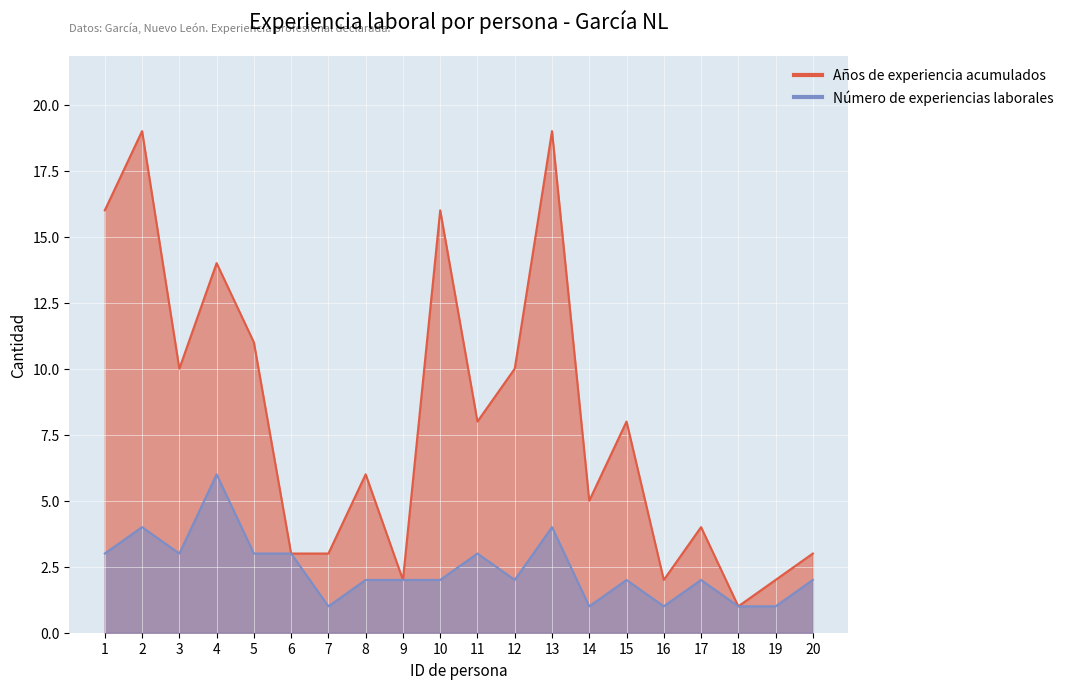

True or false: Años de experiencia acumulados and Número de experiencias laborales cross at least once.

False